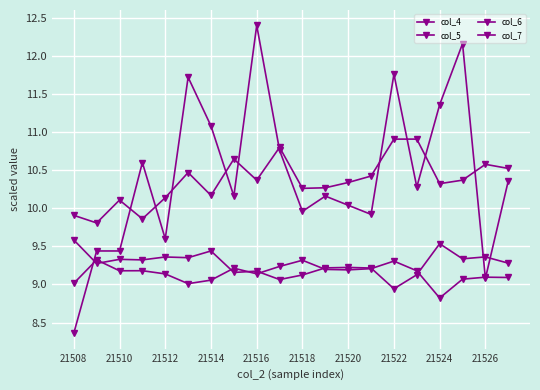

How many lines are shown in the chart?

4